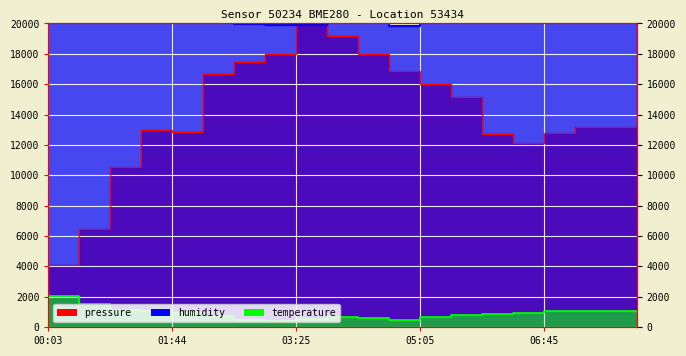

Reading left to right, what are all the values shown in this chart?

pressure: 0.0	4060.5	6466.2	10532.4	12949.4	12818.9	16671.4	17482.7	18014.2	20000.0	19201.9	18002.8	16843.5	16034.0	15124.3	12707.3	12092.7	12807.6	13185.8	13144.2
humidity: 20000.0	20000.0	20000.0	20000.0	20000.0	20000.0	20000.0	19978.0	19910.0	19908.0	20000.0	20000.0	19838.0	20000.0	20000.0	20000.0	20000.0	20000.0	20000.0	20000.0
temperature: 2280.0	2060.0	1500.0	1140.0	1040.0	900.0	700.0	460.0	420.0	520.0	640.0	560.0	440.0	680.0	760.0	860.0	940.0	1040.0	1020.0	1020.0